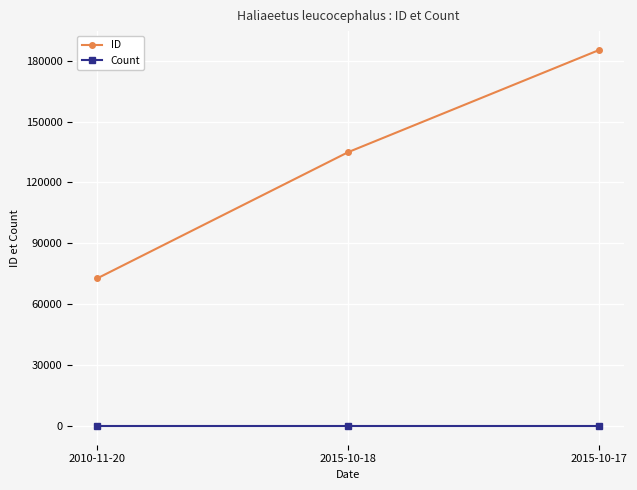

Rank the series at 2015-10-17 from lowest to highest value.

Count, ID